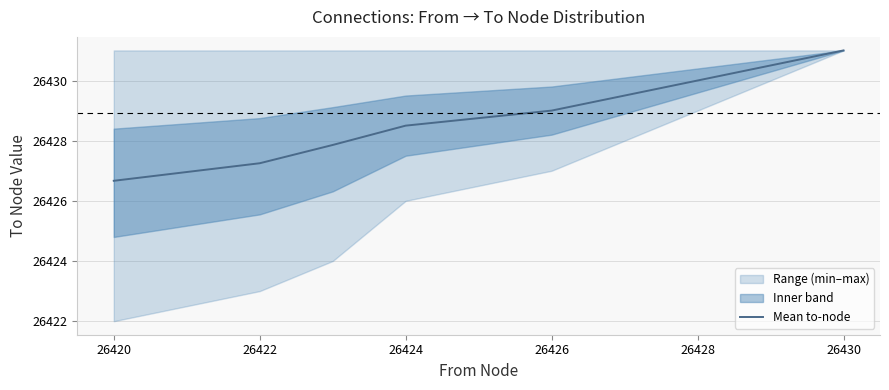

What is the value of the 6th point from the left?

26429.5